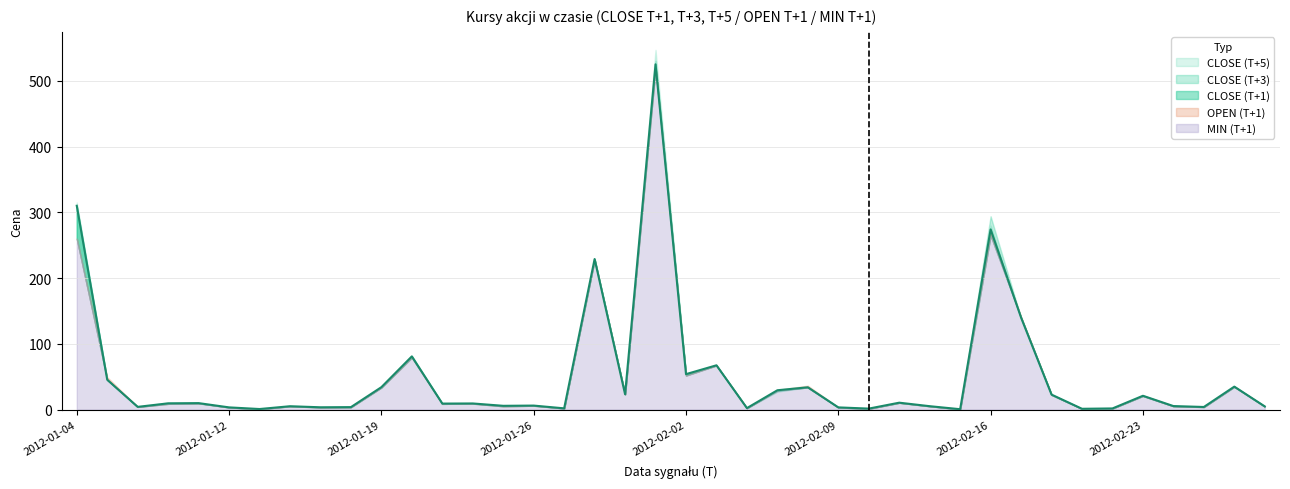

What position from the left is 2012-01-23?

13